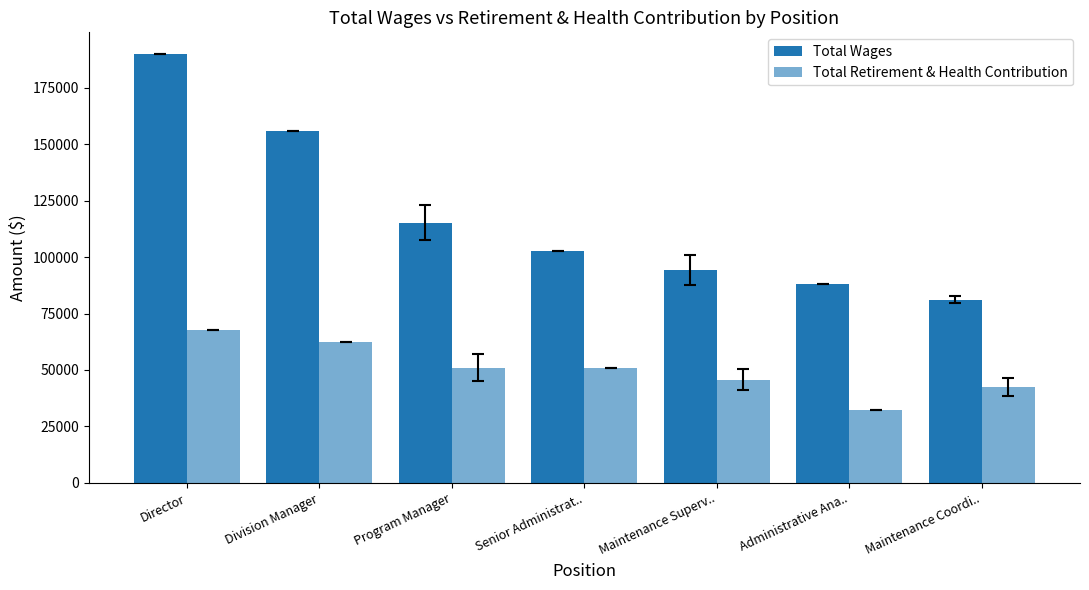

Reading left to right, transcribe all the data shown in this chart.

Total Wages: Director=190059.0	Division Manager=155860.0	Program Manager=115296.2	Senior Administrat..=102777.0	Maintenance Superv..=94275.9	Administrative Ana..=88185.0	Maintenance Coordi..=81097.3
Total Retirement & Health Contribution: Director=67657.0	Division Manager=62306.0	Program Manager=50971.5	Senior Administrat..=50667.0	Maintenance Superv..=45637.0	Administrative Ana..=32164.0	Maintenance Coordi..=42443.3